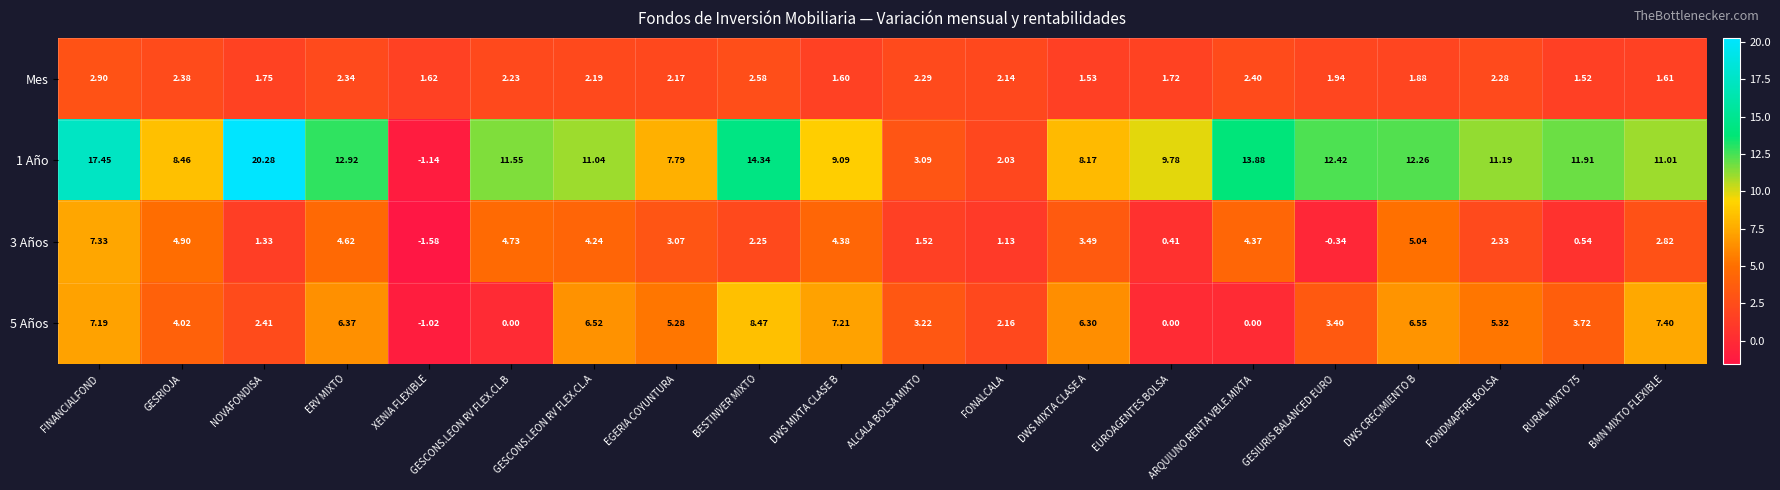

Which series has the widest spread of values?

1 Año